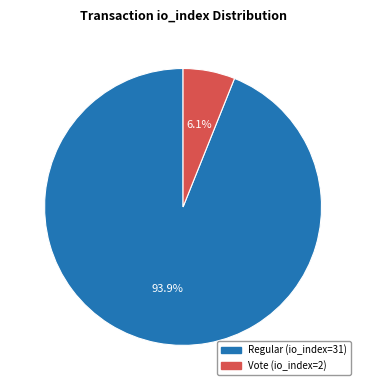

Does any single category account for the majority?

Yes